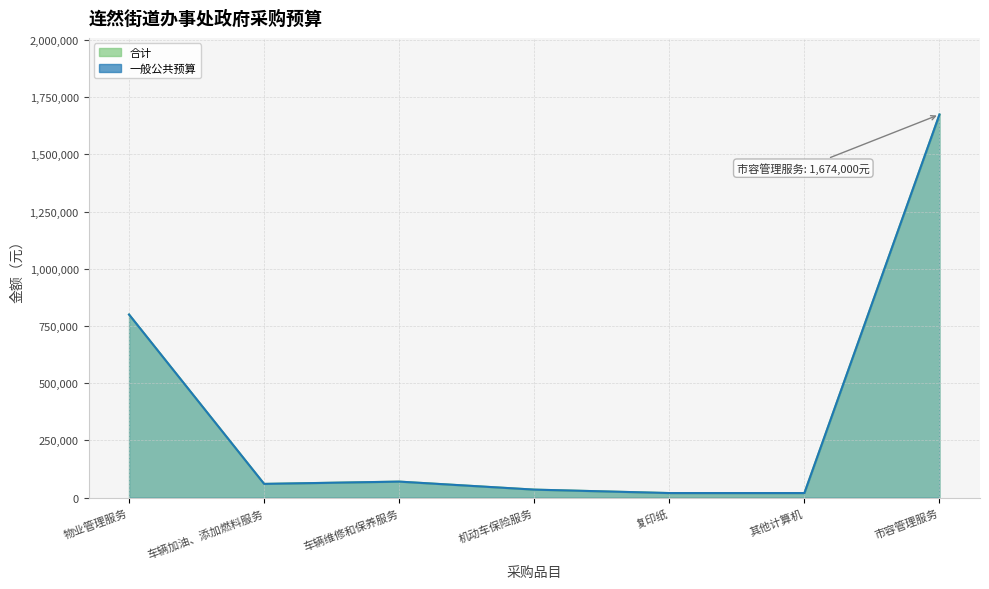

True or false: 一般公共预算 and 合计 cross at least once.

False